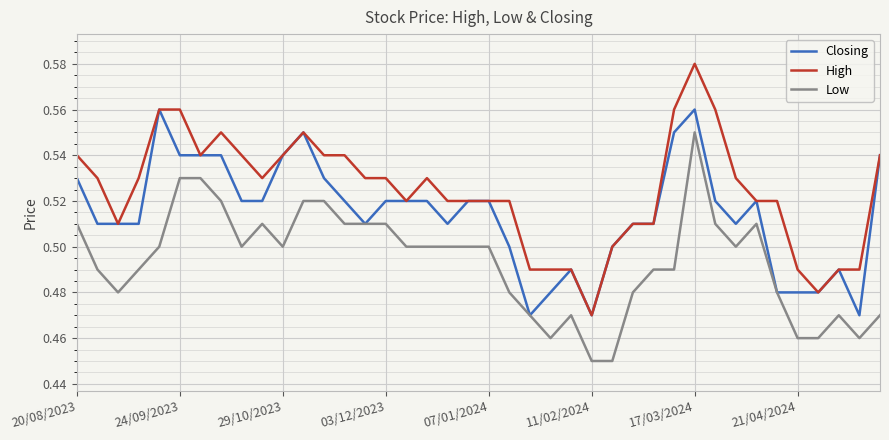

True or false: Low and High intersect in this chart.

False